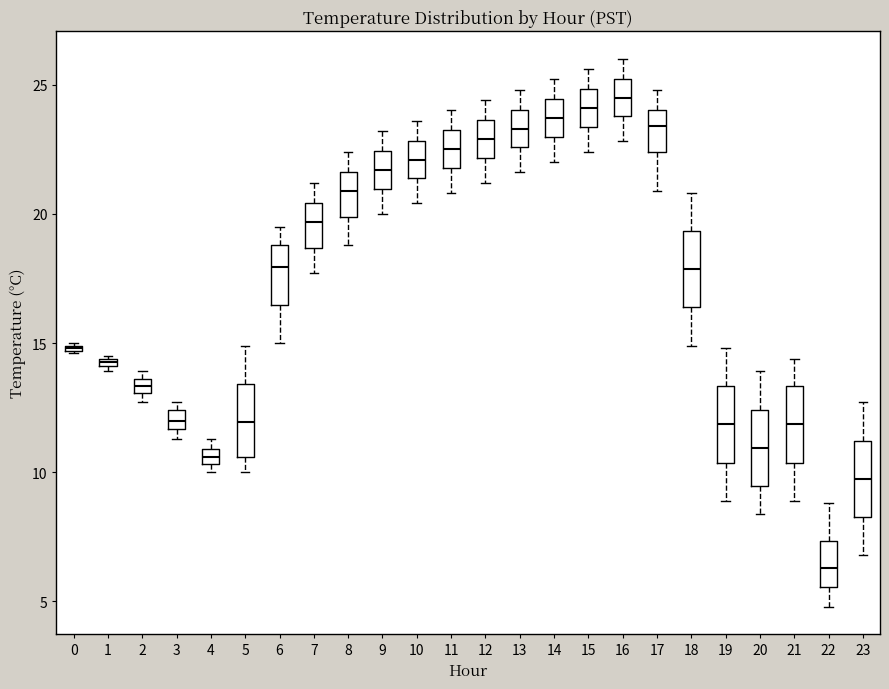

Which box's median line is the lowest?

22